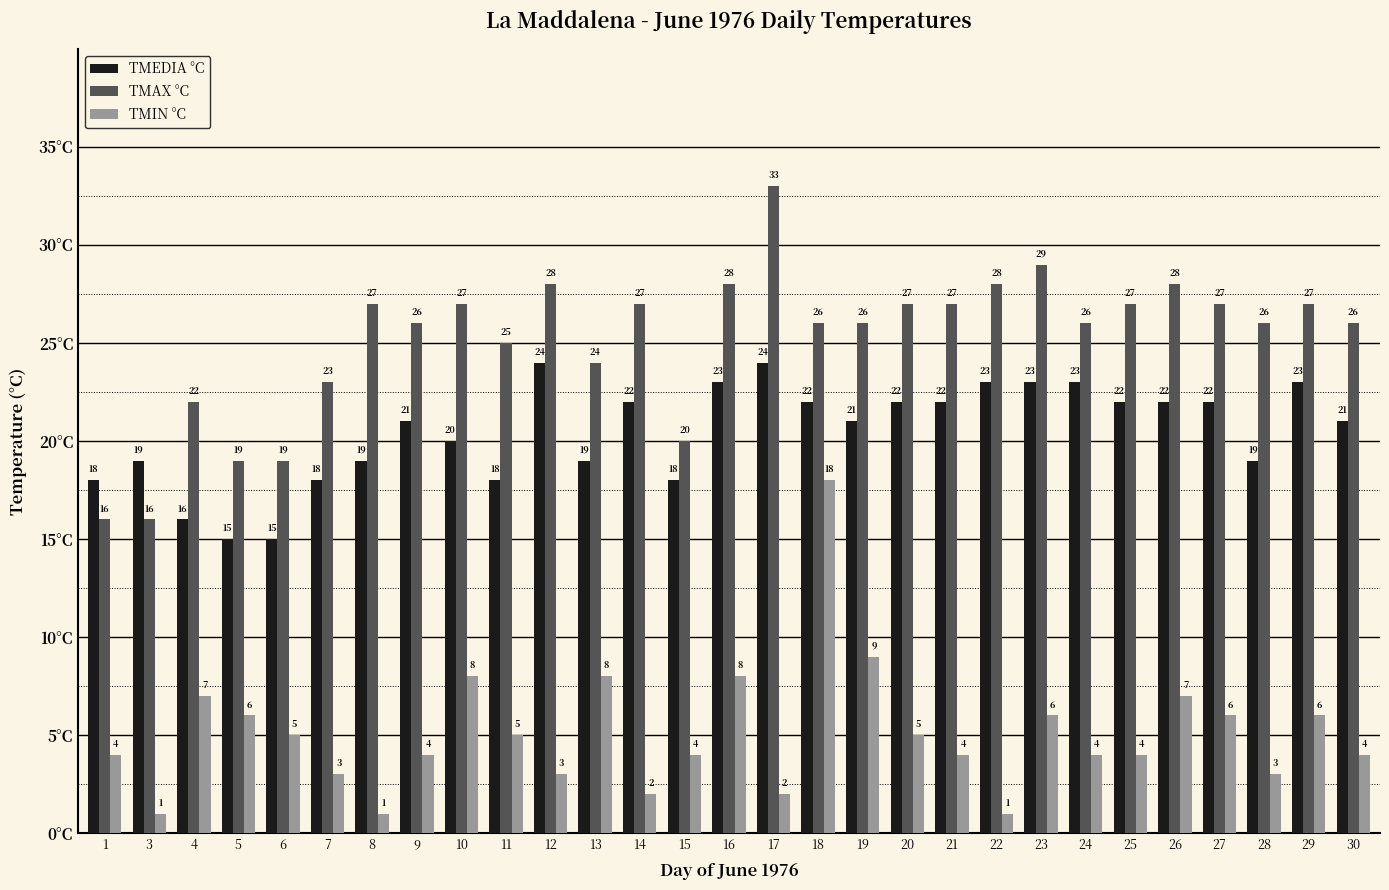

Reading right to left, what are all the values shown in this chart?

TMEDIA °C: 21	23	19	22	22	22	23	23	23	22	22	21	22	24	23	18	22	19	24	18	20	21	19	18	15	15	16	19	18
TMAX °C: 26	27	26	27	28	27	26	29	28	27	27	26	26	33	28	20	27	24	28	25	27	26	27	23	19	19	22	16	16
TMIN °C: 4	6	3	6	7	4	4	6	1	4	5	9	18	2	8	4	2	8	3	5	8	4	1	3	5	6	7	1	4